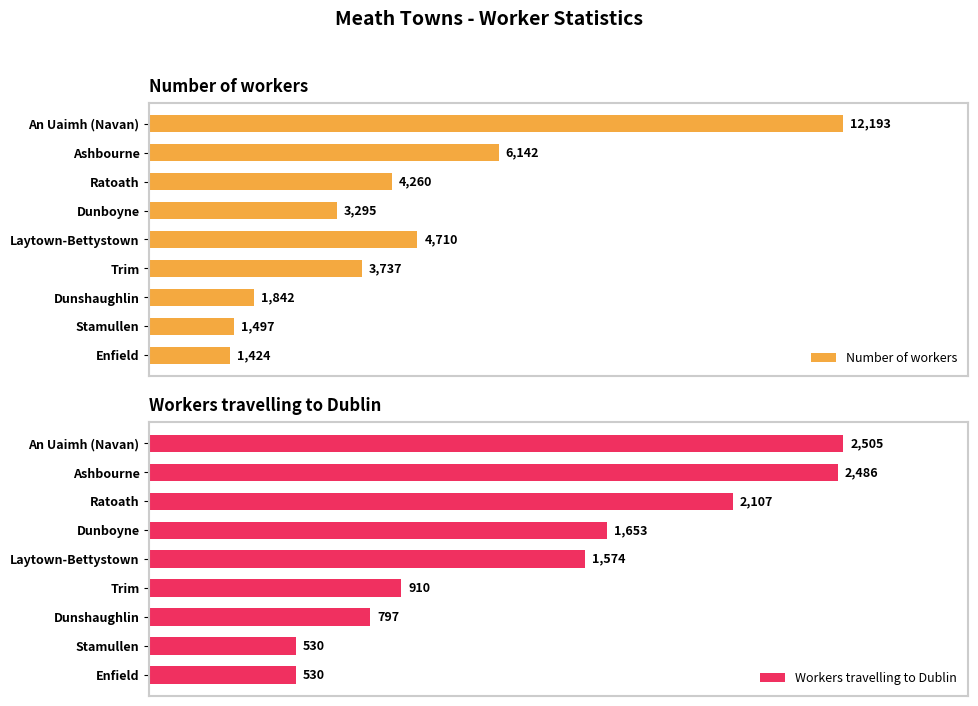

How many groups of bars are there?

9